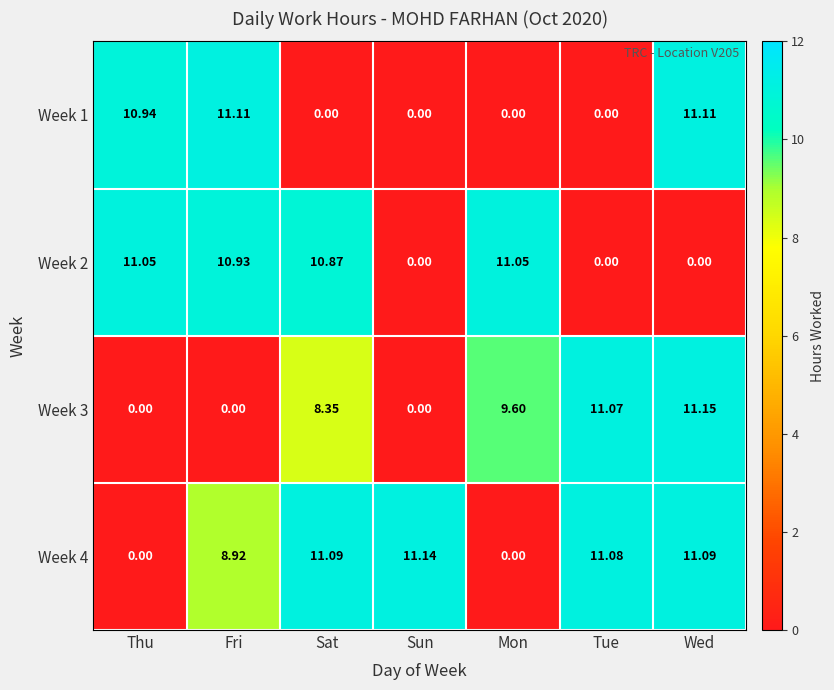

Which series changed the most between Sat and Mon?

Week 4